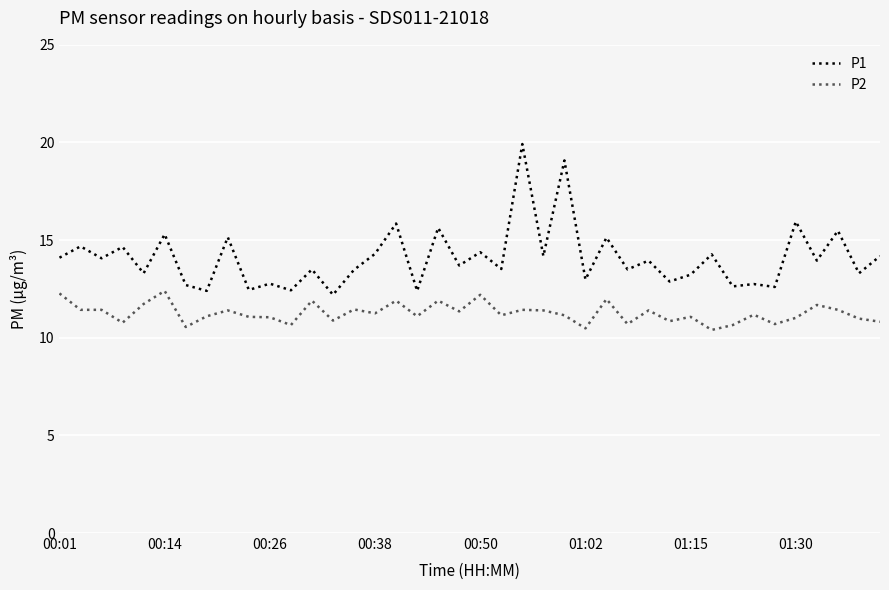

What is the difference between the maximum and minimum values in the P2 series?

2.0